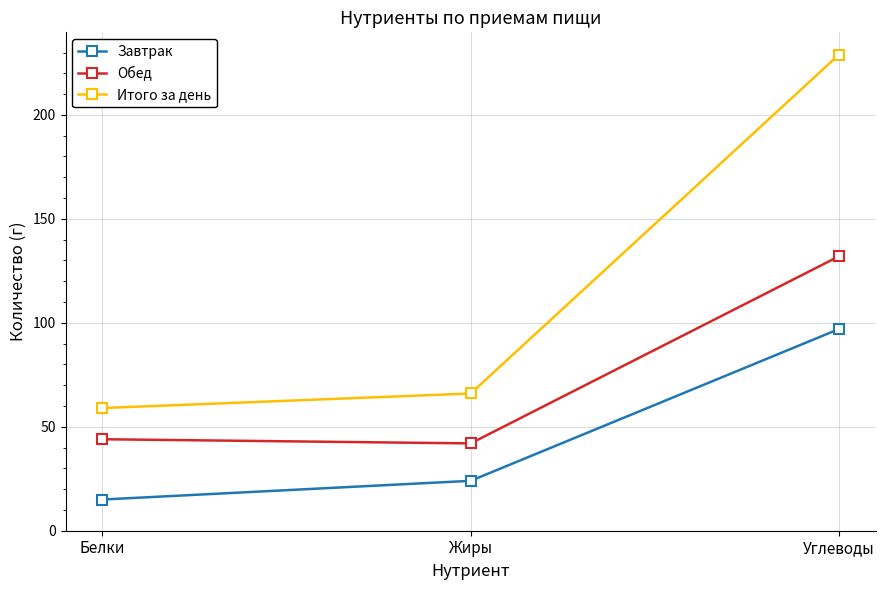

What is the approximate value of Обед at Жиры, to the nearest 10?

40